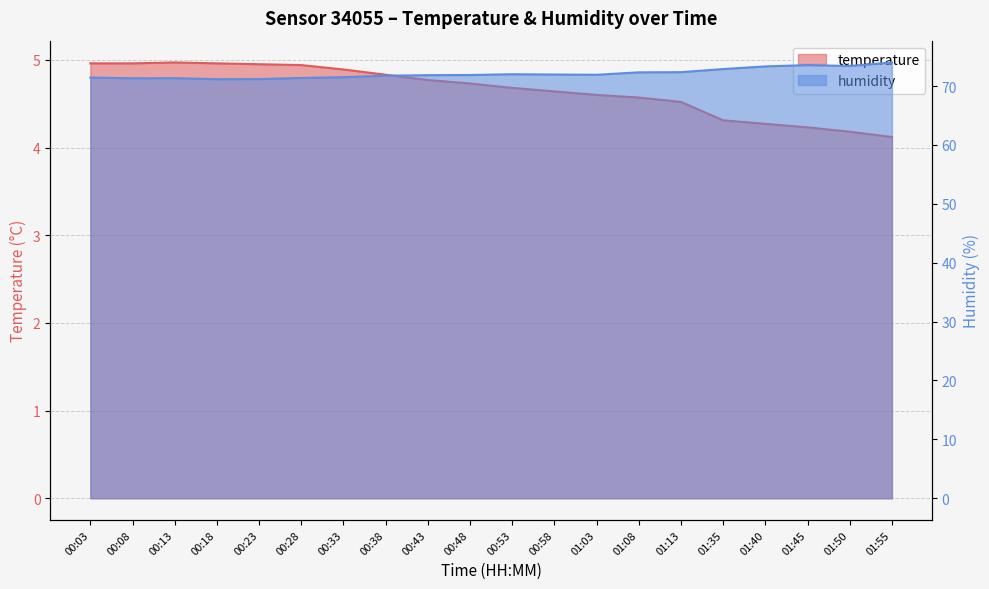

What position from the right is 01:40?

4